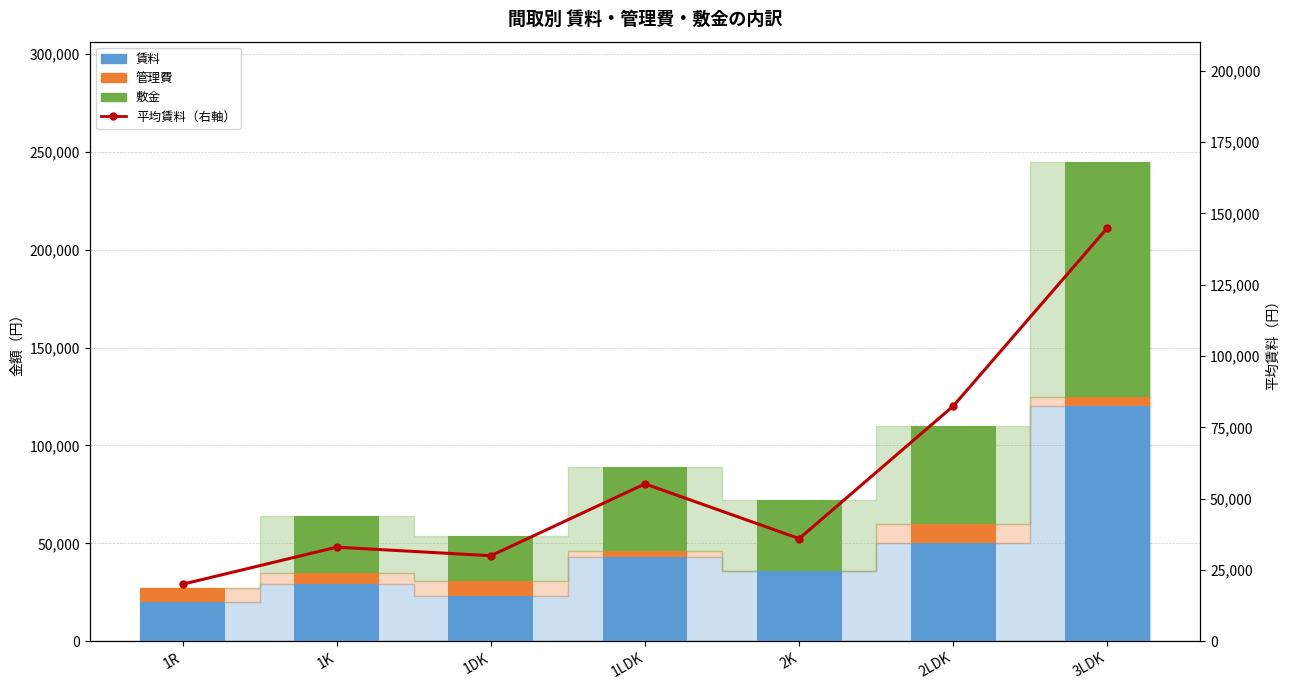

Reading right to left, transcribe all the data shown in this chart.

賃料: 3LDK=120000	2LDK=50000	2K=36000	1LDK=43000	1DK=23000	1K=29000	1R=20000
管理費: 3LDK=5000	2LDK=10120	2K=0	1LDK=3000	1DK=7790	1K=6000	1R=7300
敷金: 3LDK=120000	2LDK=50000	2K=36000	1LDK=43000	1DK=23000	1K=29000	1R=0
平均賃料（右軸）: 3LDK=145000	2LDK=82500	2K=36000	1LDK=55200	1DK=30000	1K=33000	1R=20000